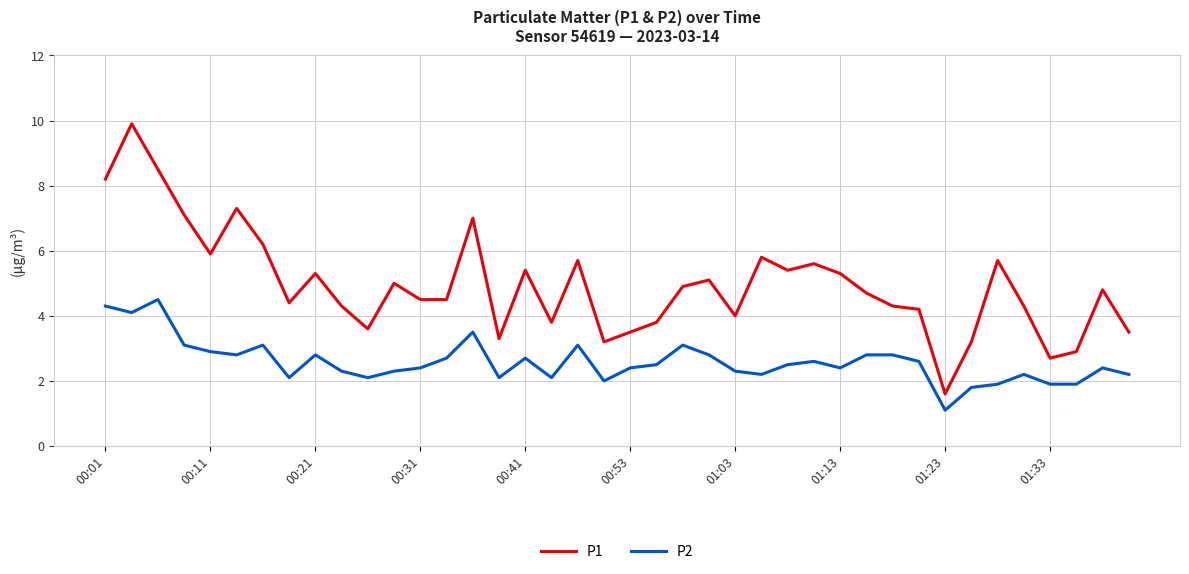

What are all the series names shown in the legend?

P1, P2